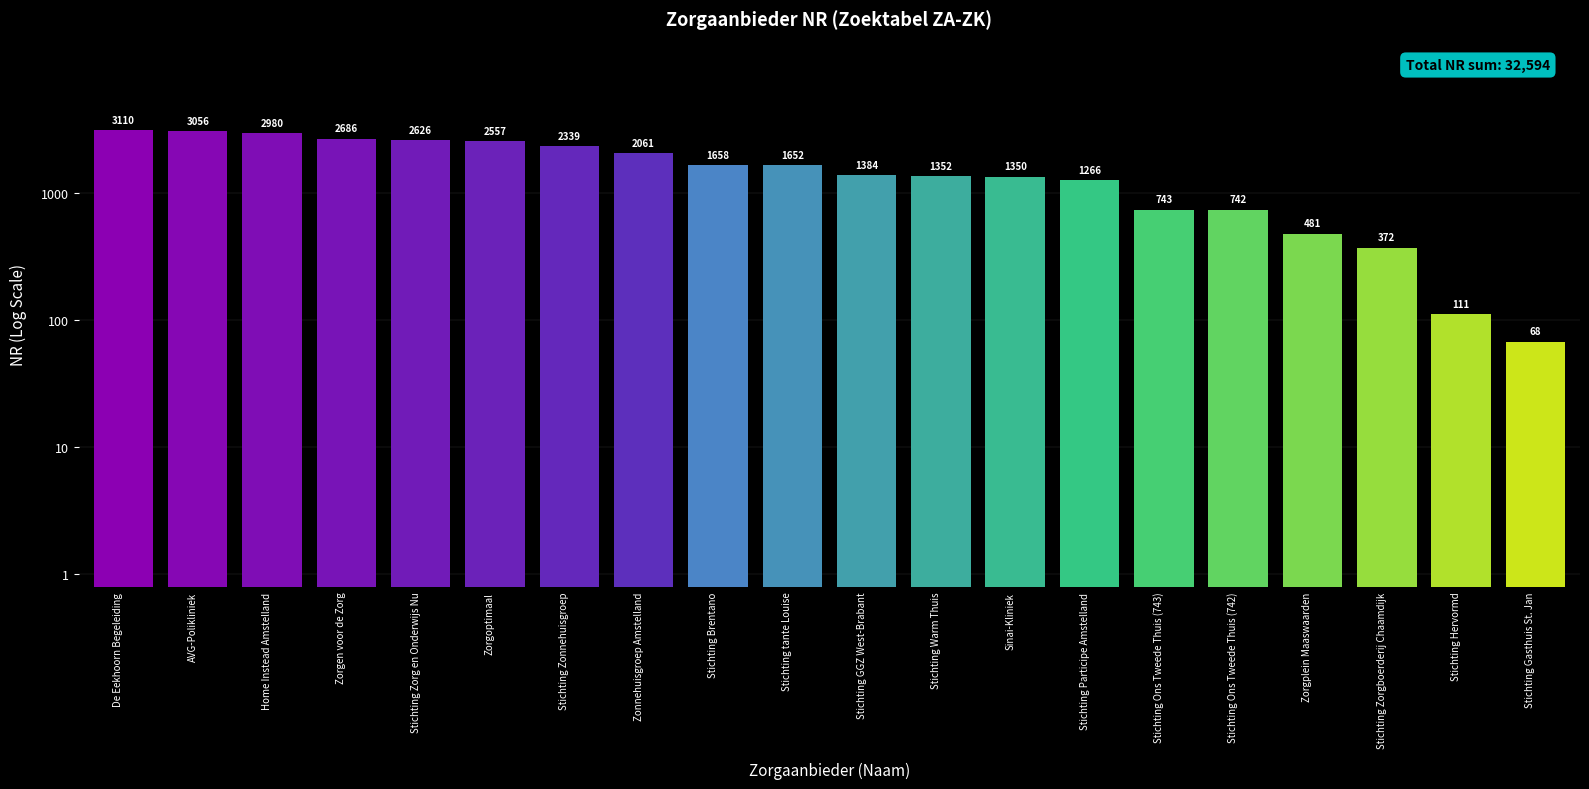

Read the value at De Eekhoorn Begeleiding.

3110